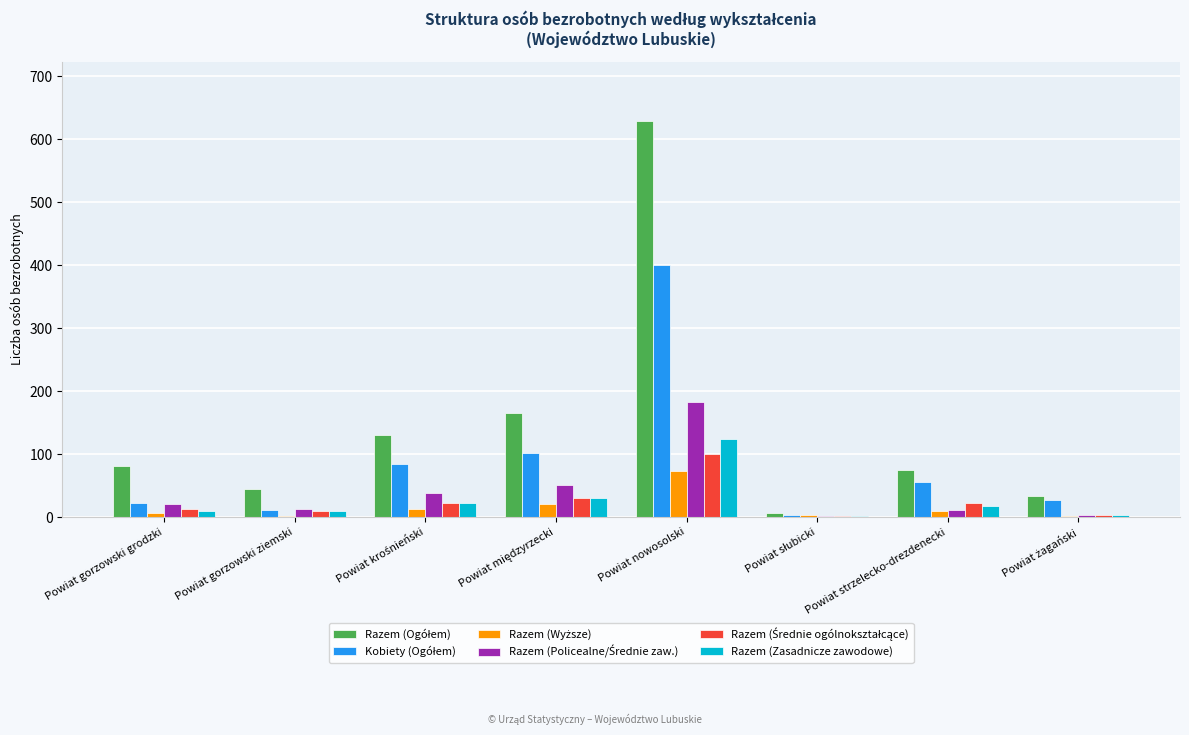

What is the maximum value for Razem (Zasadnicze zawodowe)?

124